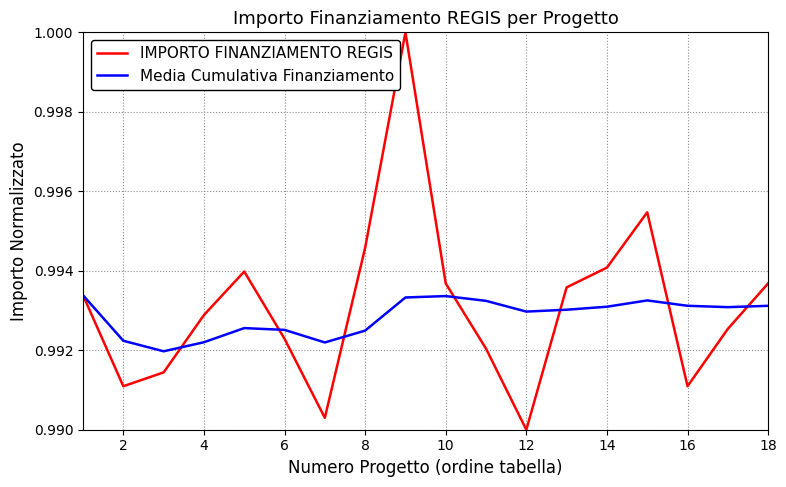

True or false: IMPORTO FINANZIAMENTO REGIS has more than 0 points higher than both neighbors.

True